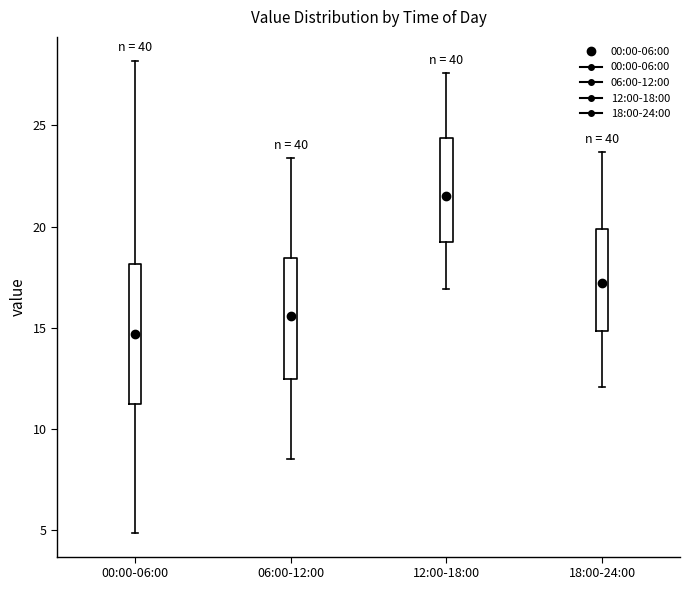

Which box's median line is the lowest?

00:00-06:00